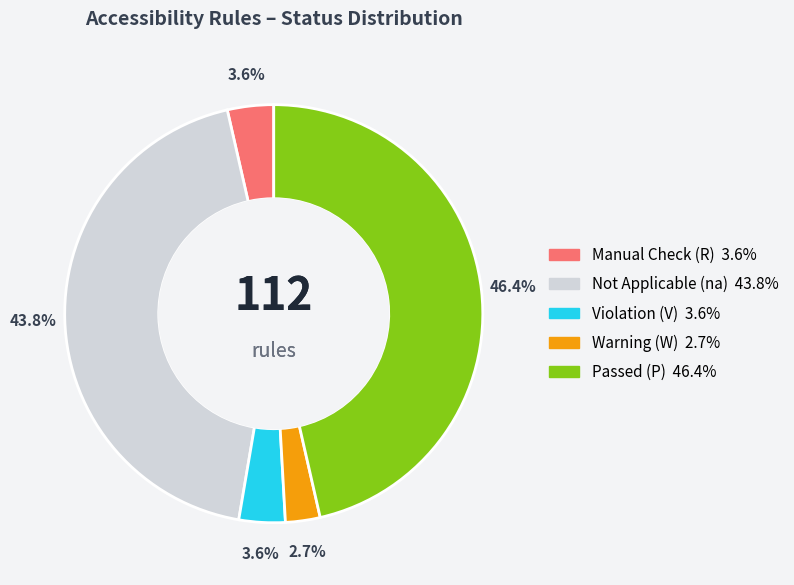

Is there any slice that represents more than half of the pie?

No